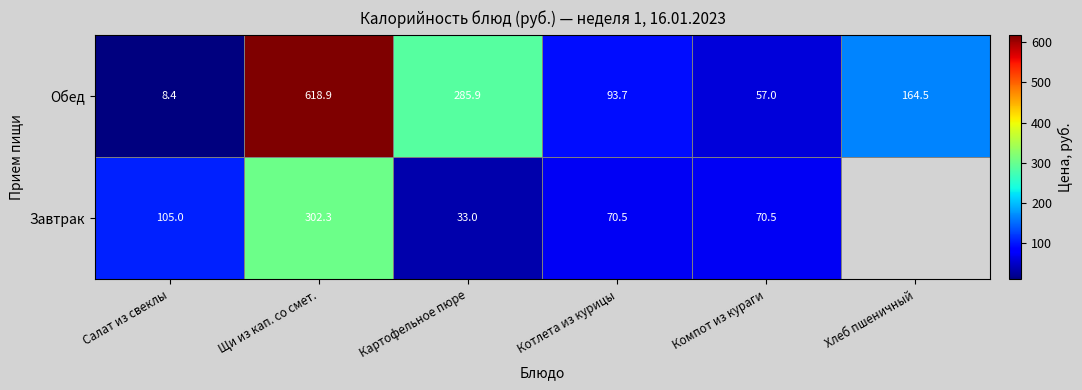

What is the minimum value shown in the chart?

8.4